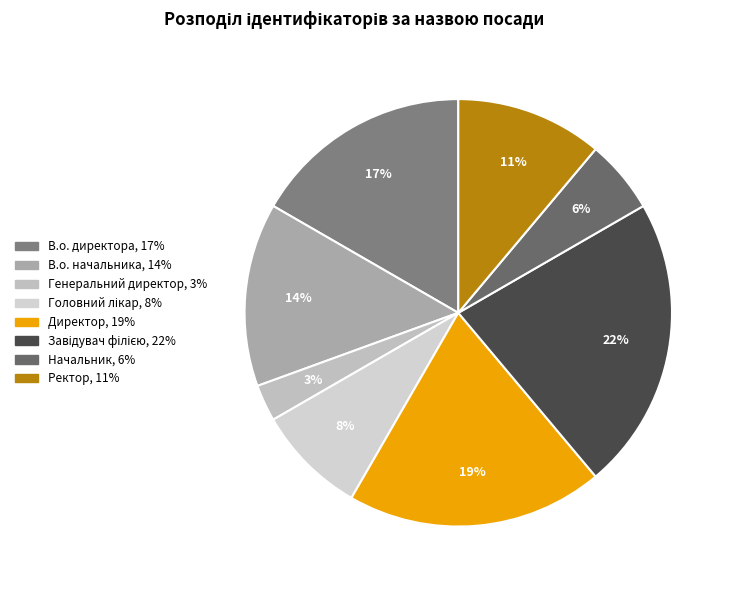

Does Завідувач філією account for over 50% of the chart?

No